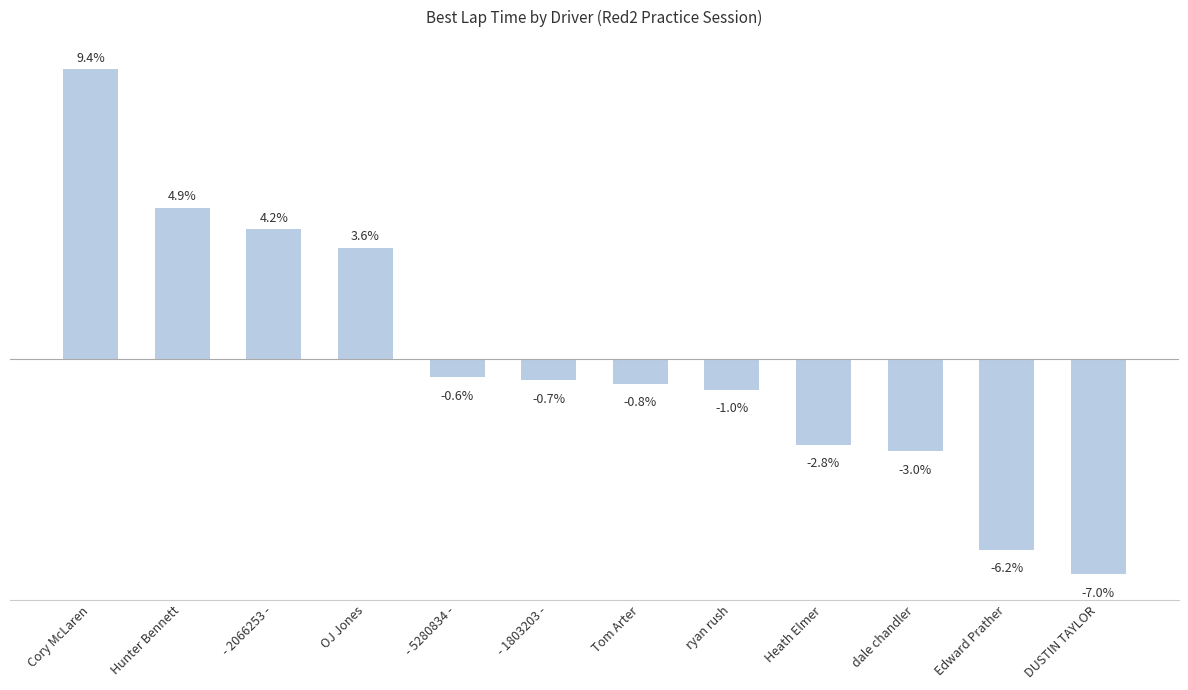

What is the label of the 12th bar from the left?

DUSTIN TAYLOR